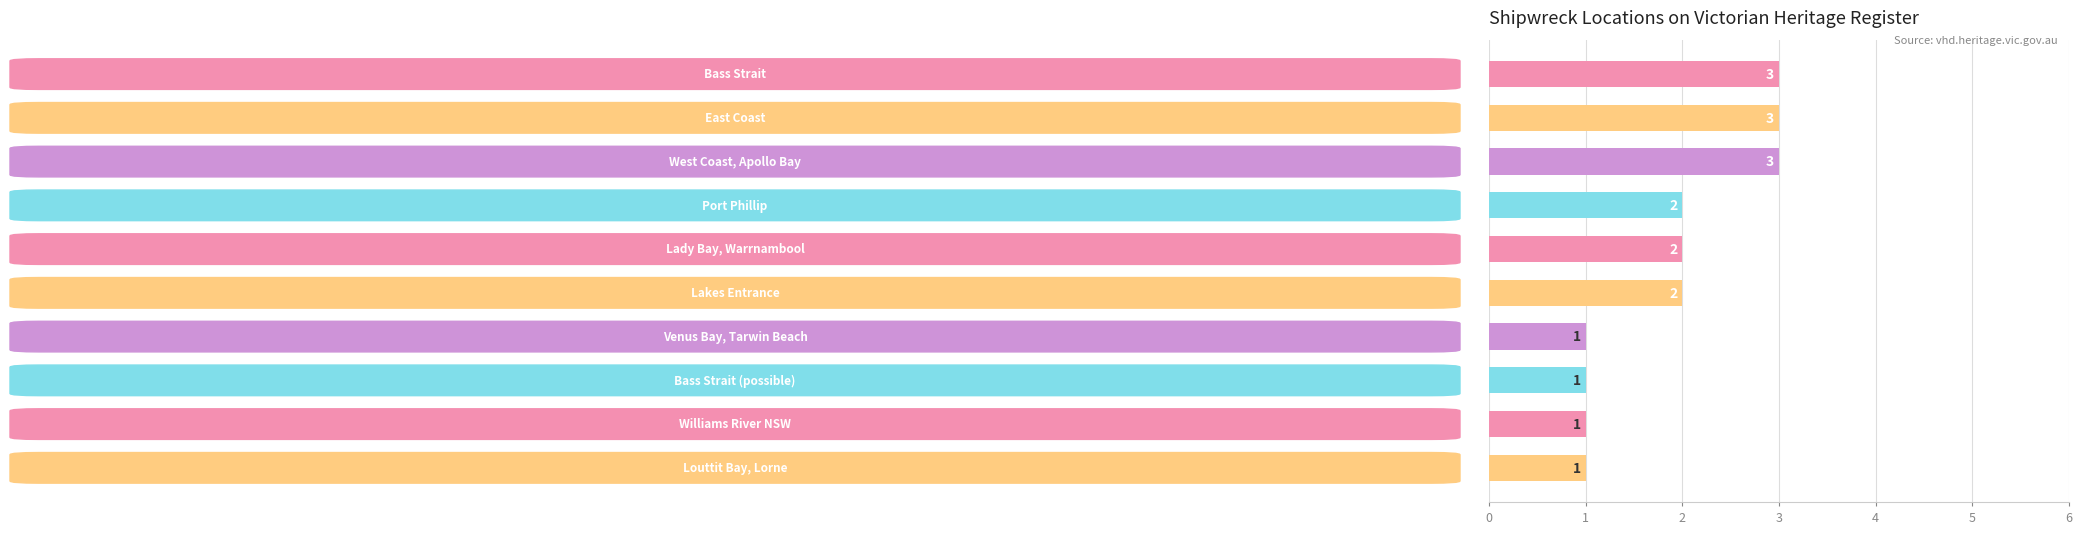

What is the sum of all values?

19